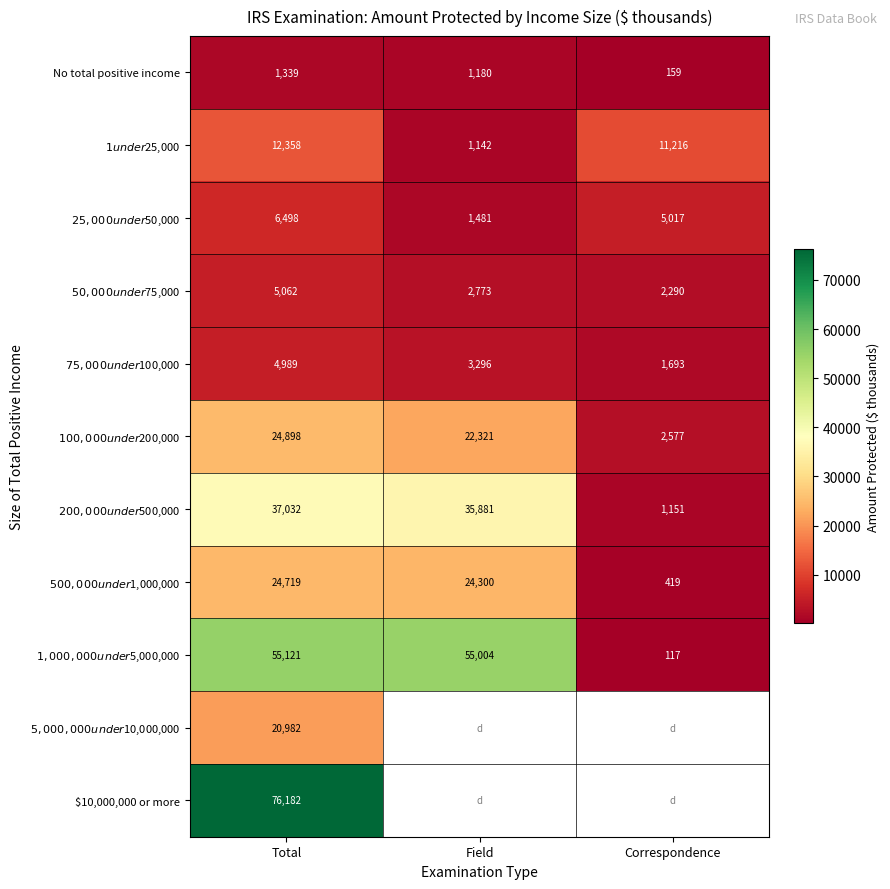

What is the sum of the No total positive income values at Correspondence and Field?

1339